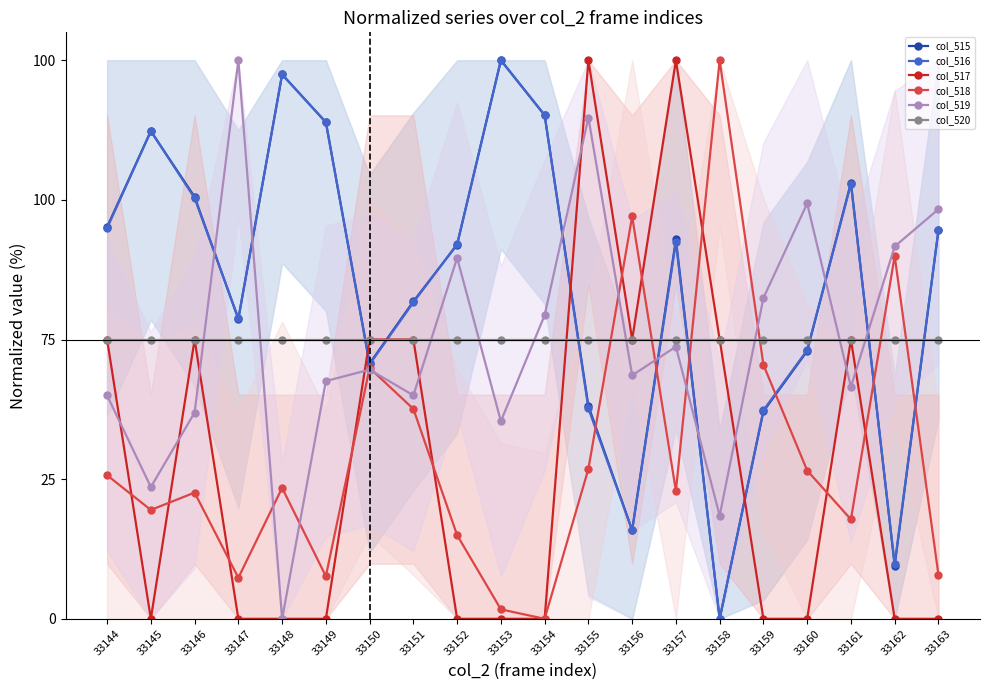

Reading left to right, extract all data points from this chart.

col_515: 33144=70.2	33145=87.3	33146=75.6	33147=53.7	33148=97.5	33149=88.9	33150=45.7	33151=56.8	33152=67.0	33153=100.0	33154=90.2	33155=38.1	33156=15.9	33157=67.9	33158=0.0	33159=37.1	33160=47.9	33161=78.1	33162=9.5	33163=69.5
col_516: 33144=69.9	33145=87.3	33146=75.3	33147=53.8	33148=97.5	33149=88.9	33150=45.6	33151=56.6	33152=67.1	33153=100.0	33154=90.2	33155=37.7	33156=15.8	33157=67.4	33158=0.0	33159=37.3	33160=48.1	33161=77.8	33162=9.8	33163=69.6
col_517: 33144=50.0	33145=0.0	33146=50.0	33147=0.0	33148=0.0	33149=0.0	33150=50.0	33151=50.0	33152=0.0	33153=0.0	33154=0.0	33155=100.0	33156=50.0	33157=100.0	33158=50.0	33159=0.0	33160=0.0	33161=50.0	33162=0.0	33163=0.0
col_518: 33144=25.7	33145=19.5	33146=22.6	33147=7.3	33148=23.4	33149=7.6	33150=44.9	33151=37.6	33152=15.0	33153=1.7	33154=0.0	33155=26.8	33156=72.0	33157=22.9	33158=100.0	33159=45.5	33160=26.6	33161=17.8	33162=65.0	33163=7.9
col_519: 33144=40.0	33145=23.6	33146=36.9	33147=100.0	33148=0.0	33149=42.6	33150=44.6	33151=40.0	33152=64.6	33153=35.4	33154=54.4	33155=89.7	33156=43.6	33157=48.7	33158=18.5	33159=57.4	33160=74.4	33161=41.5	33162=66.7	33163=73.3
col_520: 33144=50.0	33145=50.0	33146=50.0	33147=50.0	33148=50.0	33149=50.0	33150=50.0	33151=50.0	33152=50.0	33153=50.0	33154=50.0	33155=50.0	33156=50.0	33157=50.0	33158=50.0	33159=50.0	33160=50.0	33161=50.0	33162=50.0	33163=50.0